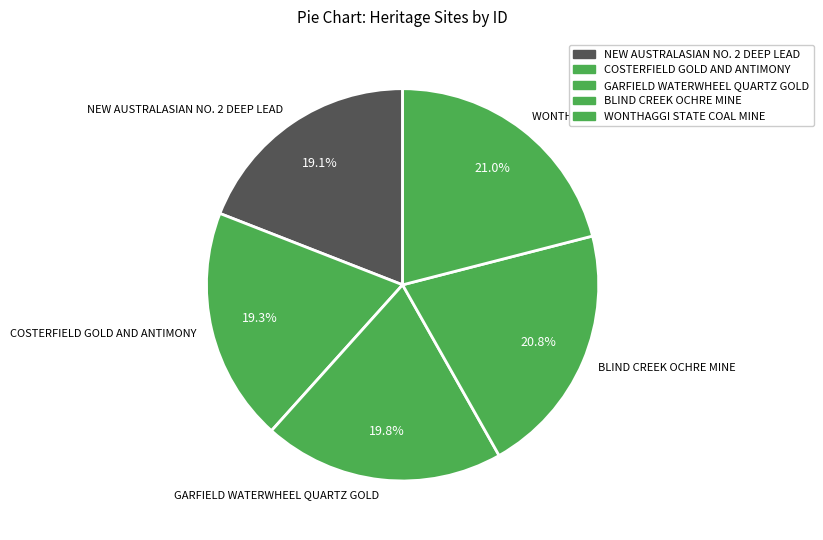

Between NEW AUSTRALASIAN NO. 2 DEEP LEAD and BLIND CREEK OCHRE MINE, which is larger?

BLIND CREEK OCHRE MINE